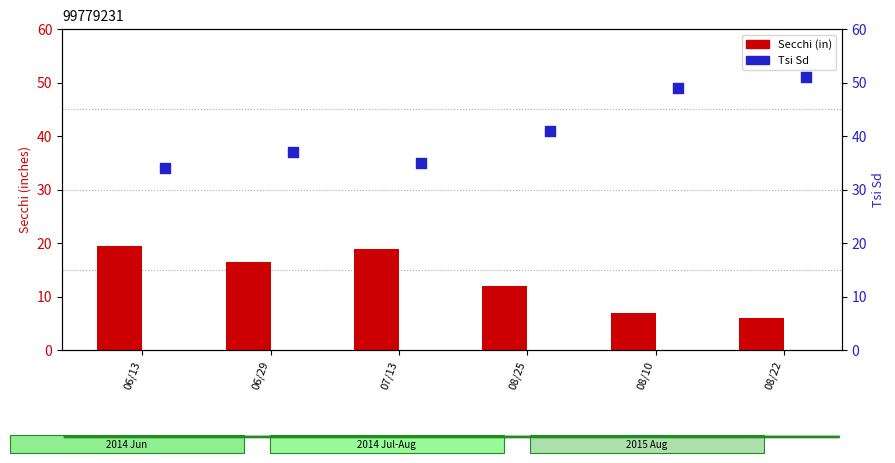

At which category is the sum across all series the highest?

08/22